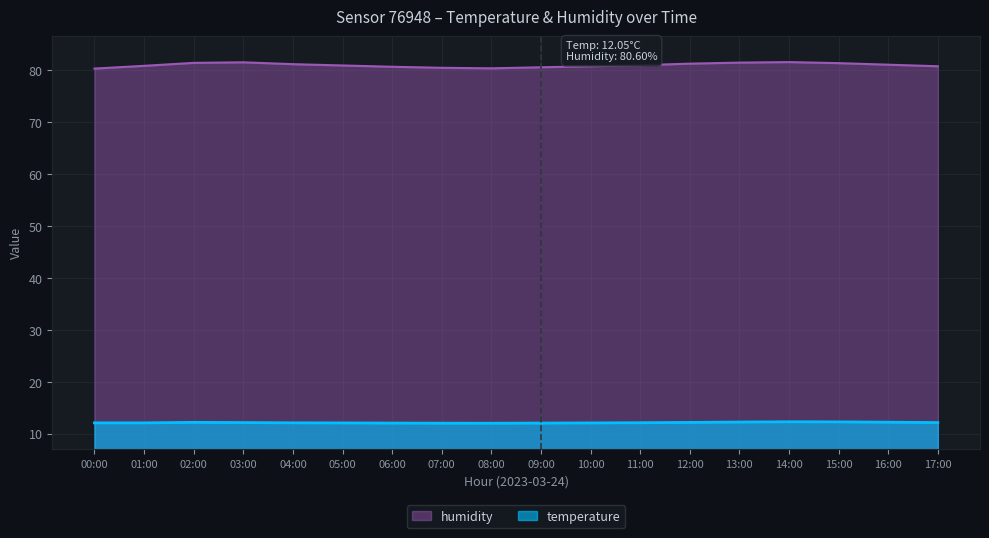

Reading left to right, list all the values displayed in this chart.

temperature: 00:00=12.1	01:00=12.1	02:00=12.2	03:00=12.2	04:00=12.1	05:00=12.1	06:00=12.1	07:00=12.0	08:00=12.0	09:00=12.1	10:00=12.1	11:00=12.1	12:00=12.2	13:00=12.2	14:00=12.3	15:00=12.3	16:00=12.2	17:00=12.2
humidity: 00:00=80.3	01:00=80.9	02:00=81.5	03:00=81.6	04:00=81.2	05:00=81.0	06:00=80.7	07:00=80.5	08:00=80.4	09:00=80.6	10:00=80.8	11:00=81.0	12:00=81.3	13:00=81.5	14:00=81.6	15:00=81.4	16:00=81.1	17:00=80.8